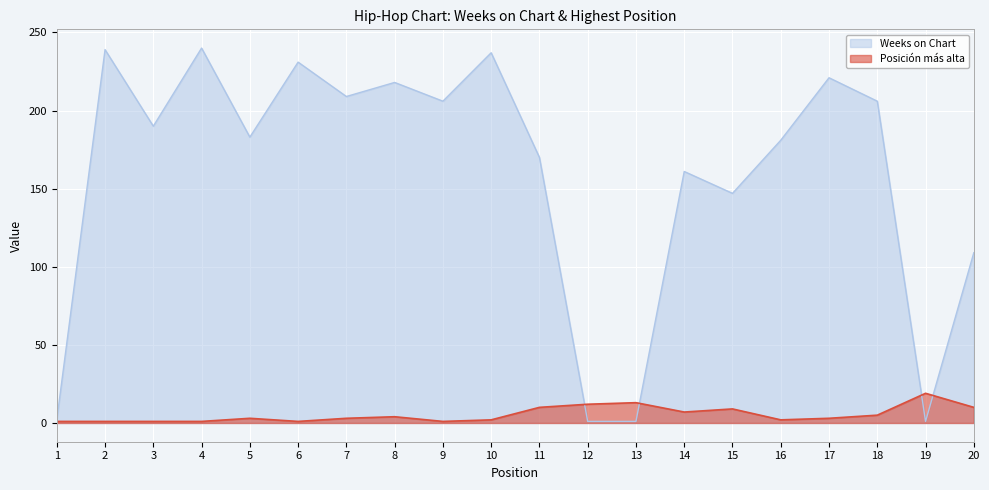

Where does the Weeks on Chart series first go above 190?

2